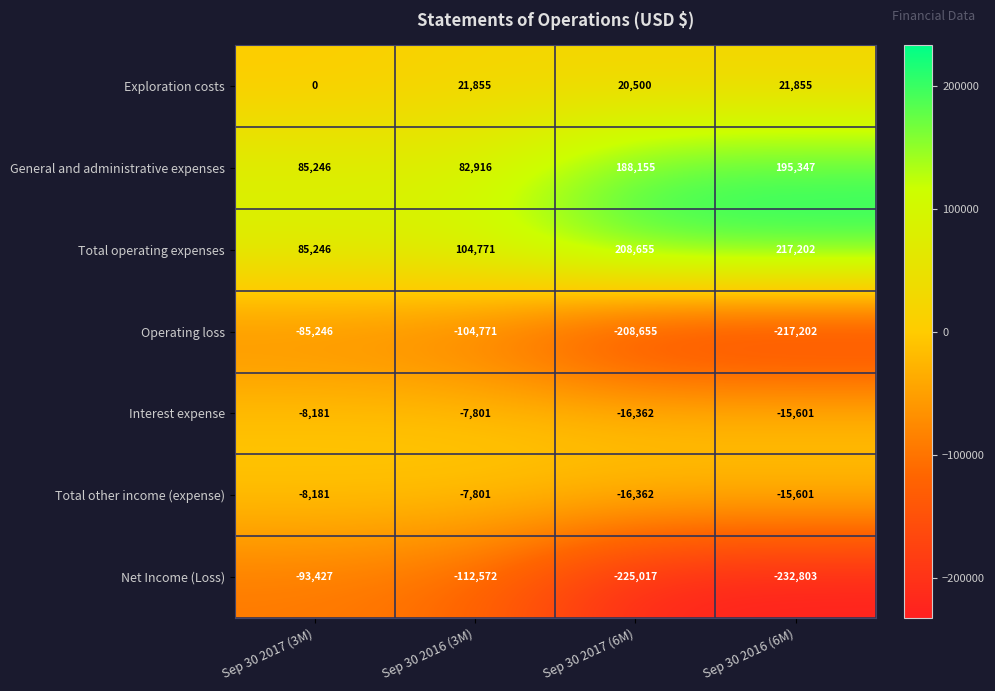

What is the sum of all Total operating expenses values?

615874